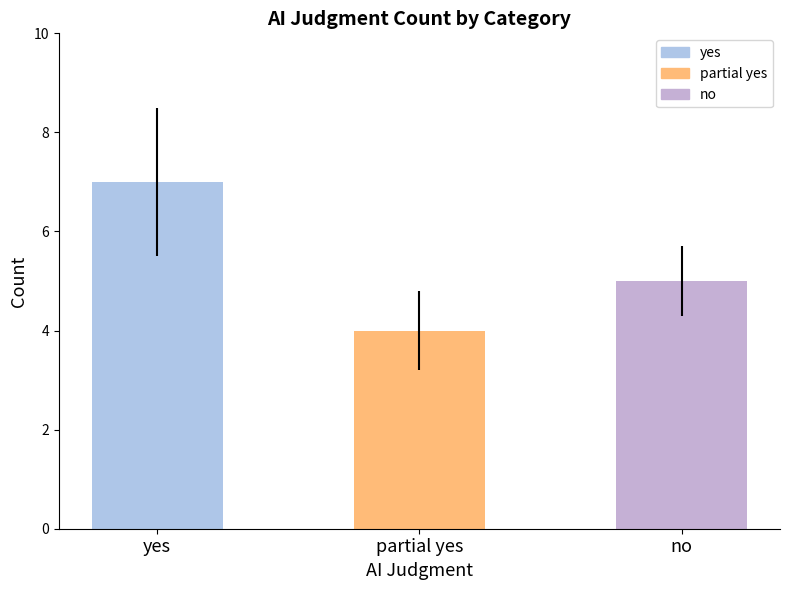

What value does the data have at no?

5